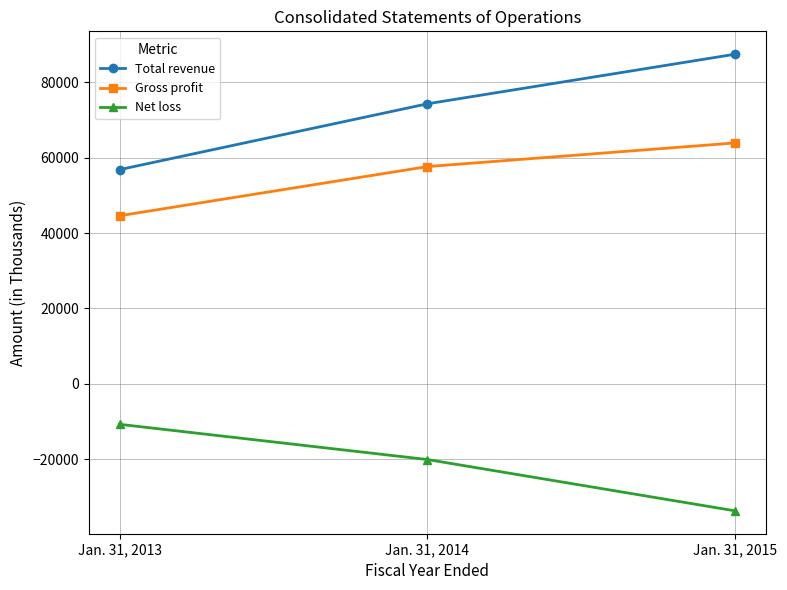

Reading left to right, what are all the values shown in this chart?

Total revenue: Jan. 31, 2013=56846	Jan. 31, 2014=74329	Jan. 31, 2015=87503
Gross profit: Jan. 31, 2013=44599	Jan. 31, 2014=57657	Jan. 31, 2015=63940
Net loss: Jan. 31, 2013=-10780	Jan. 31, 2014=-20131	Jan. 31, 2015=-33764